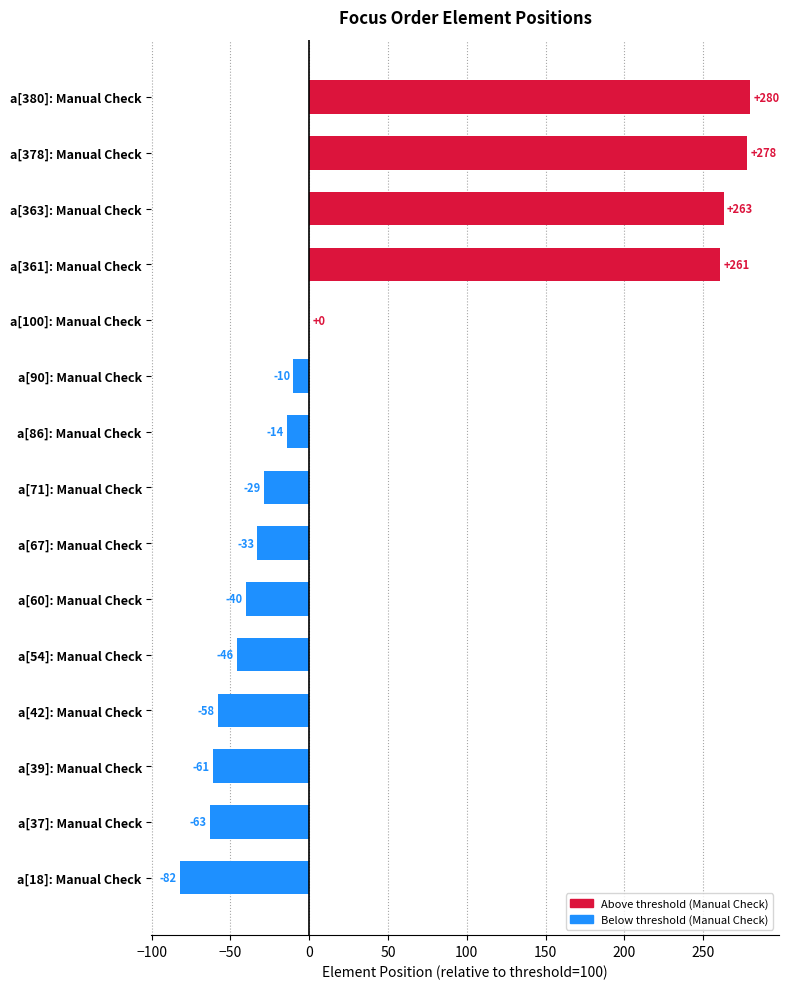

How many data points does each series have?

15